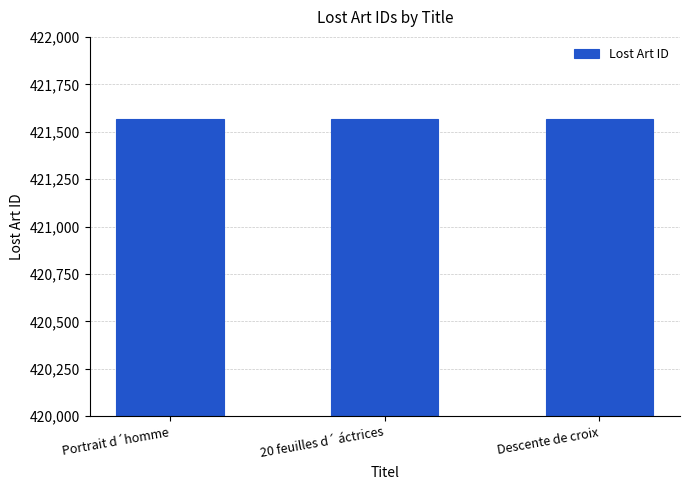

What is the greatest value displayed?

421567